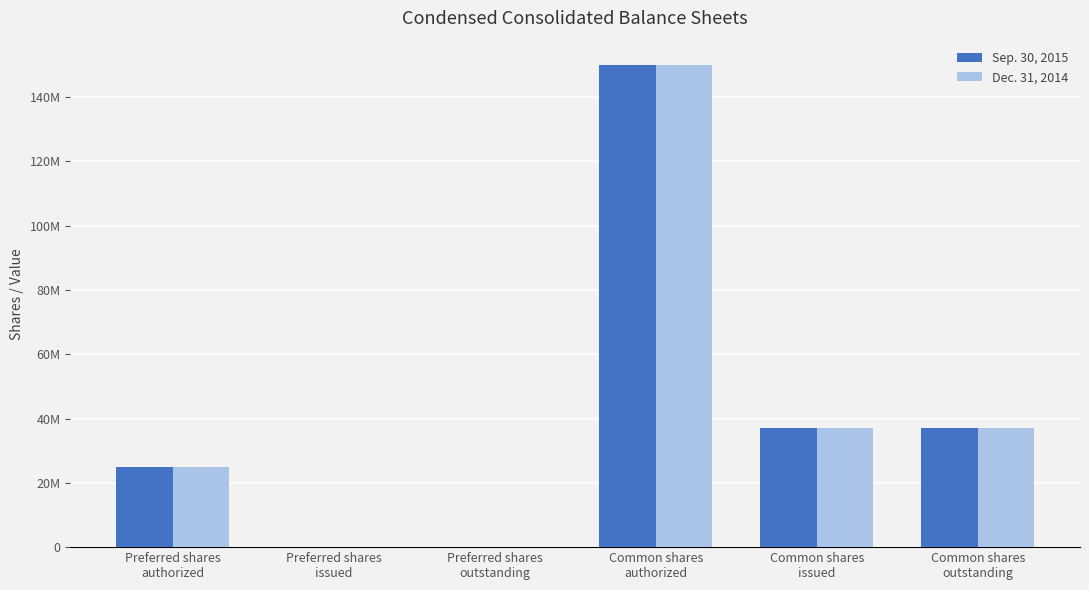

Are the bars horizontal?

No